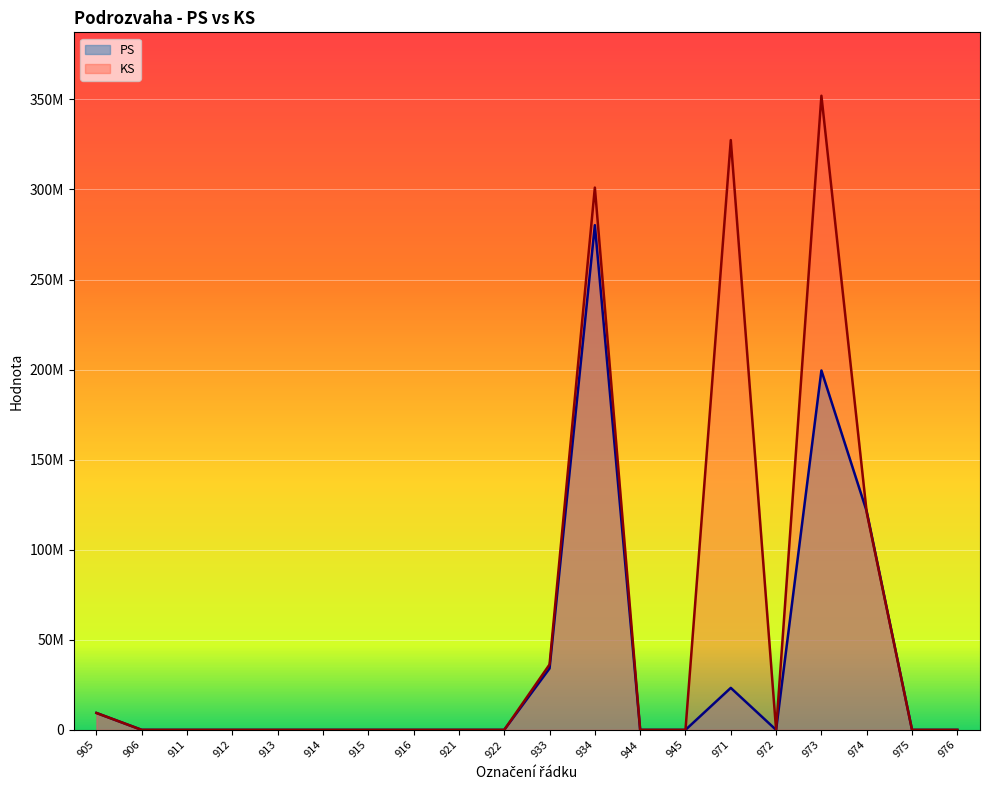

How many times do KS and PS cross each other?

1